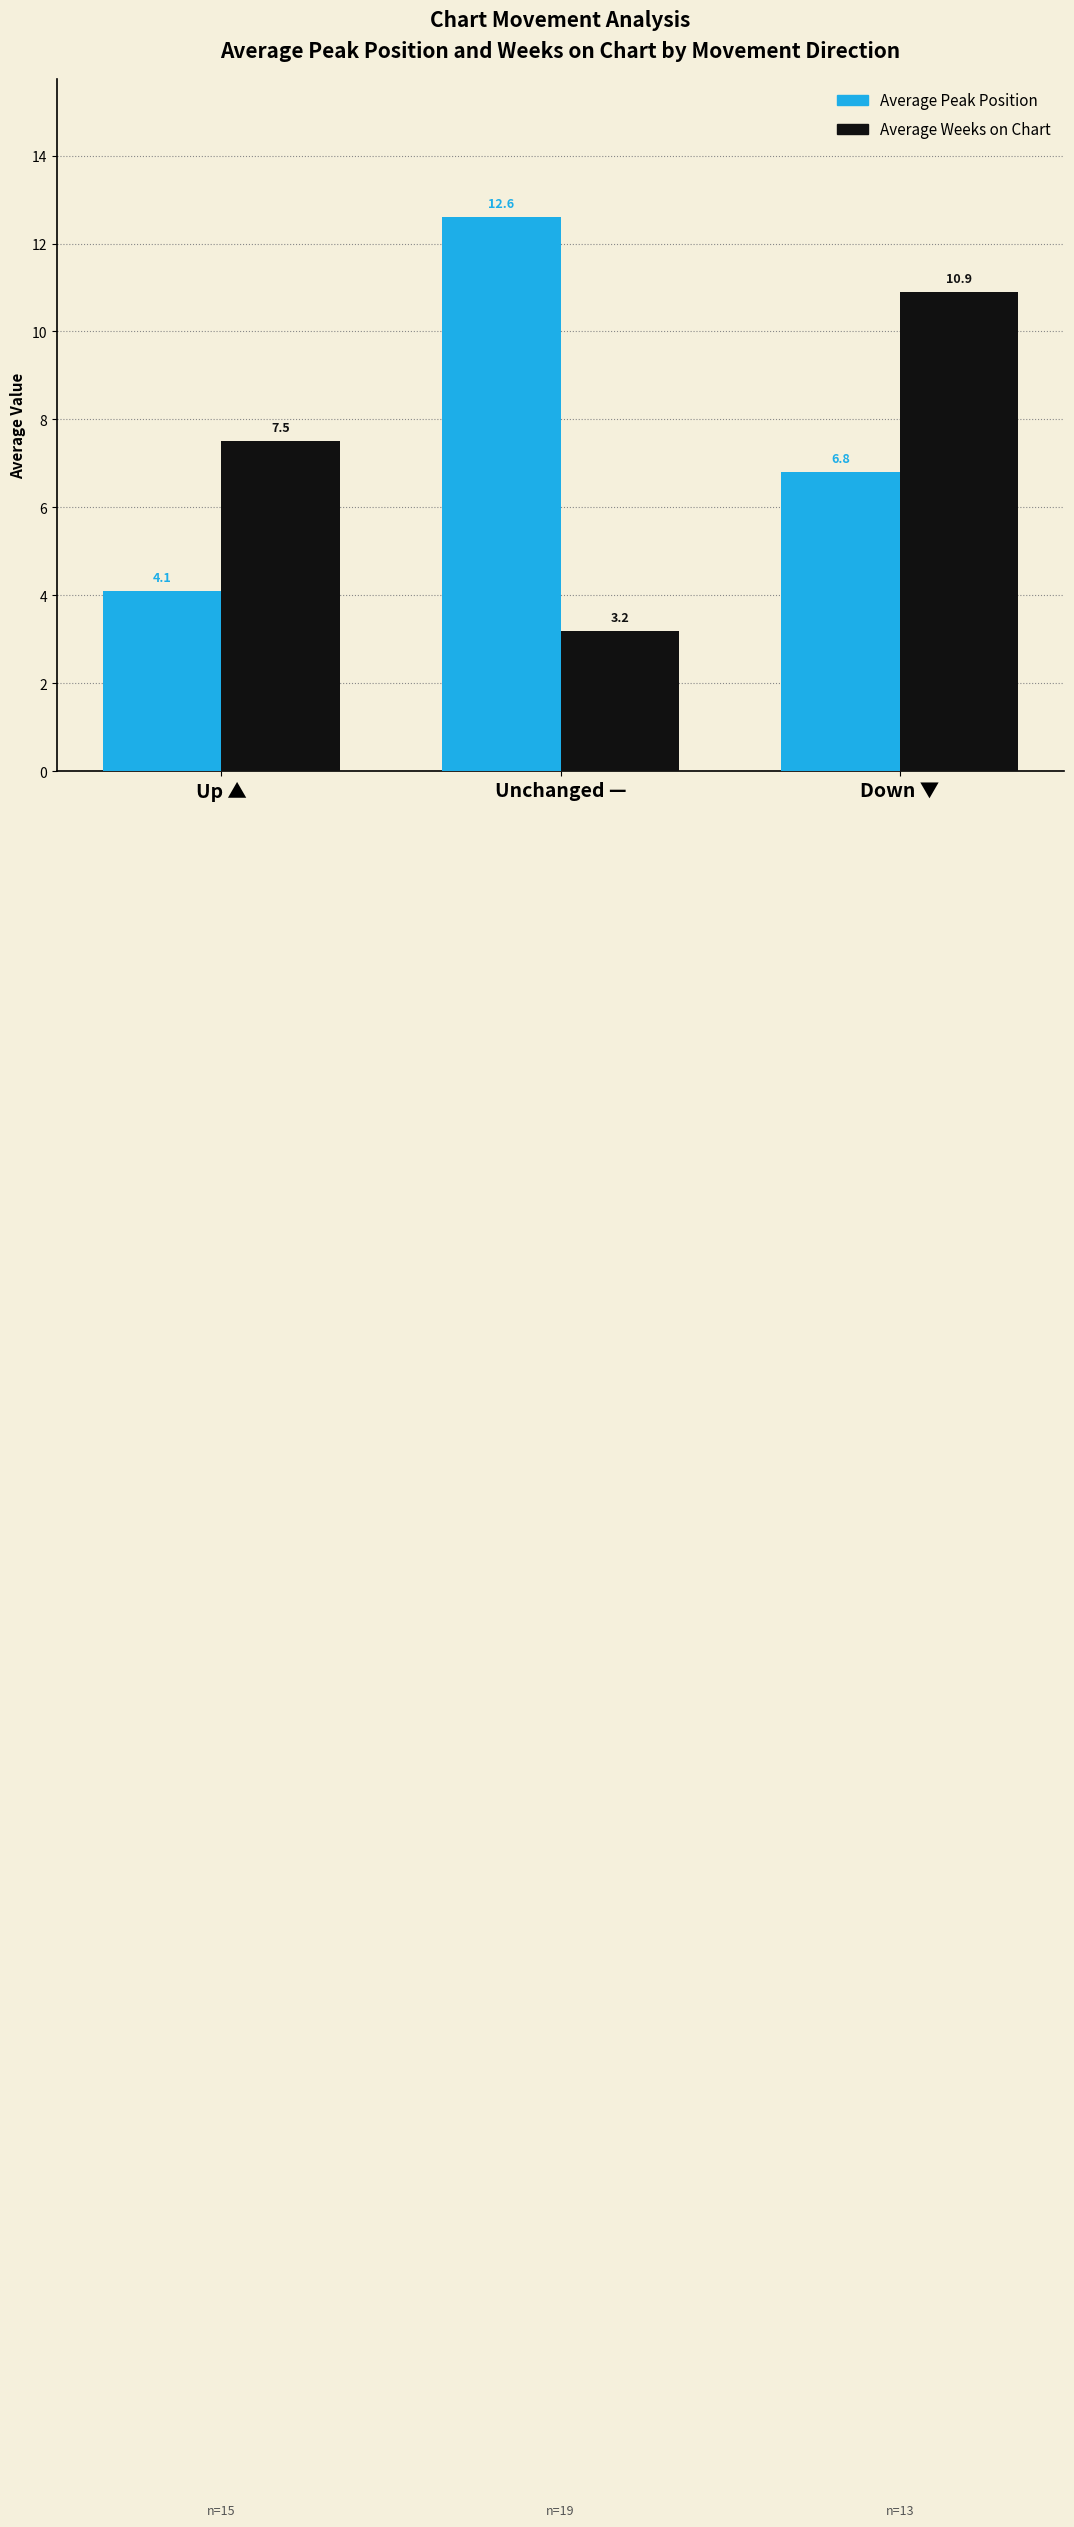

True or false: Average Peak Position has a value of 2.6 at Down ▼.

False